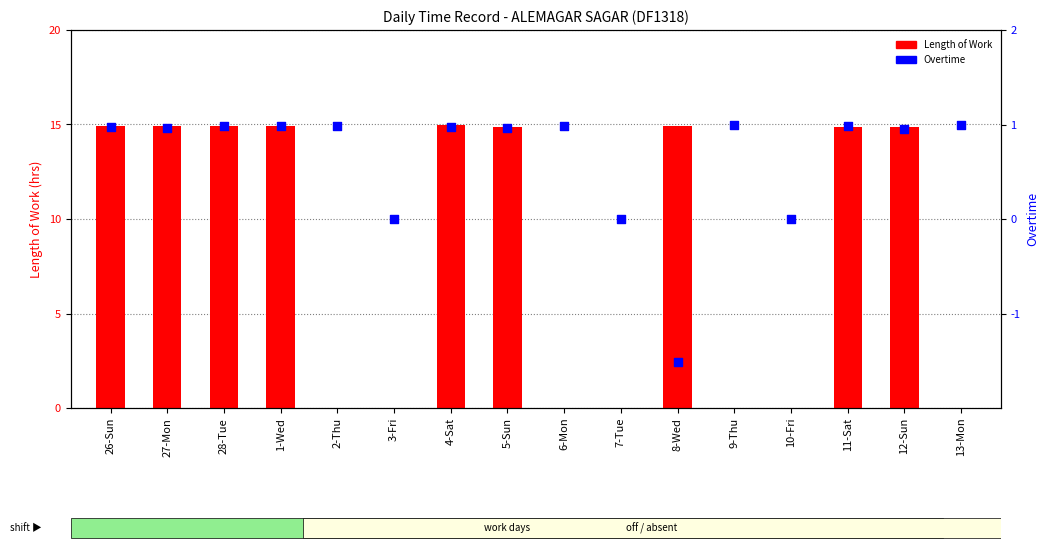

Is the value of Length of Work at 6-Mon greater than the value of Overtime at 1-Wed?

No